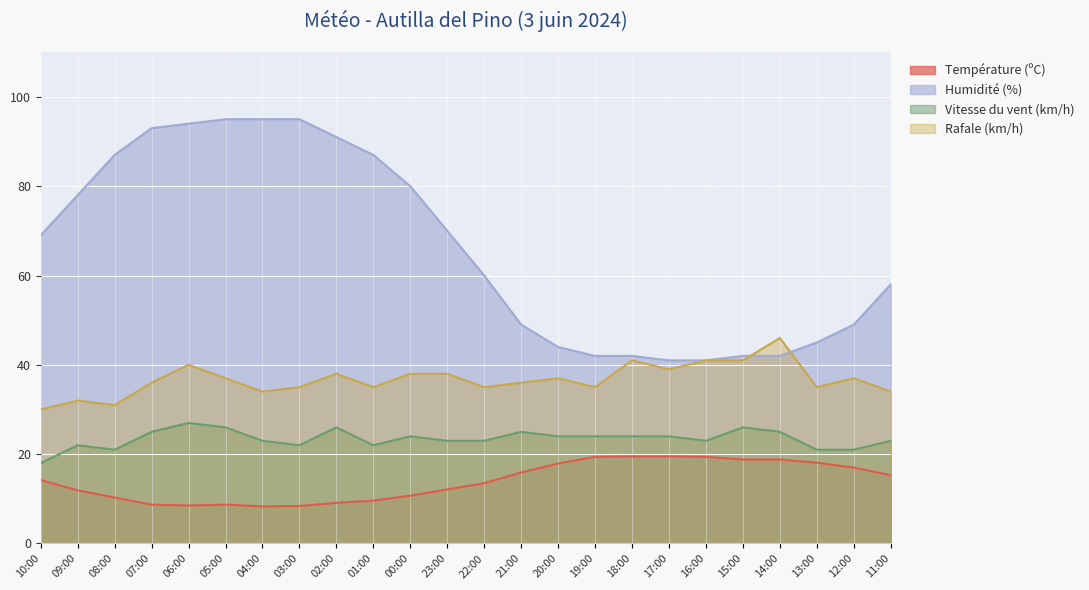

List the series in order of their overall mean, highest first.

Humidité (%), Rafale (km/h), Vitesse du vent (km/h), Température (ºC)